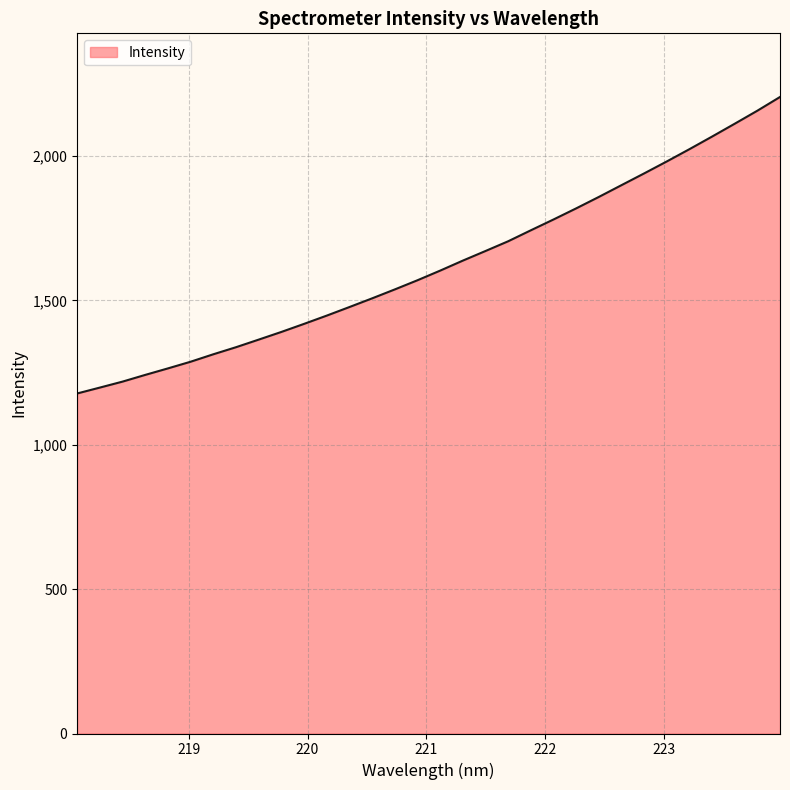

What is the difference between the maximum and minimum values?

1026.7